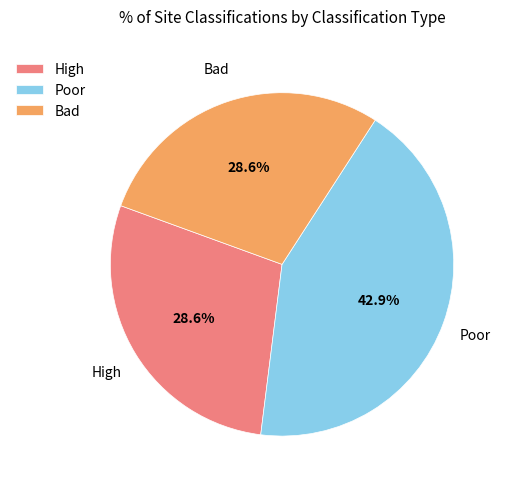

Is there a majority slice in this chart?

No